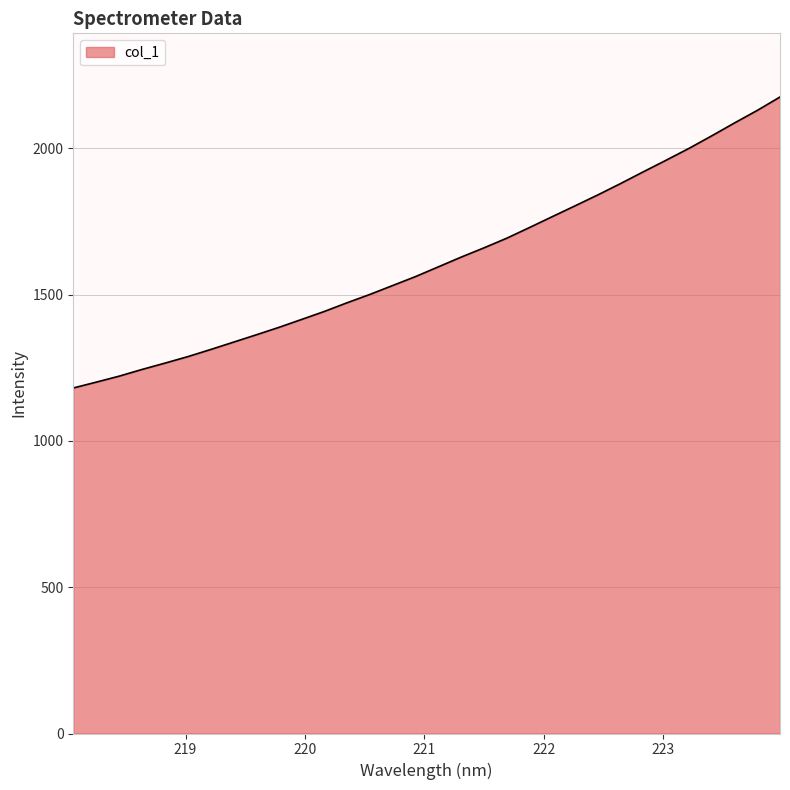

How many categories are shown in the chart?

32